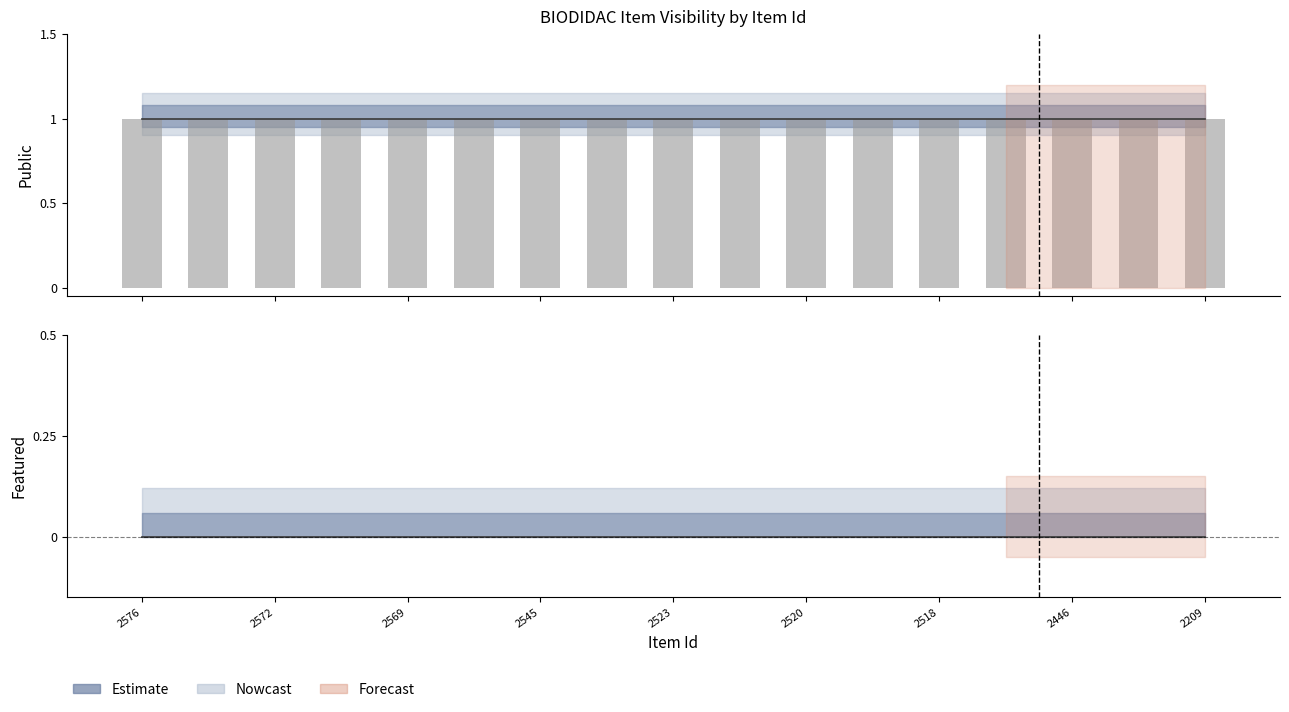

The public series shows 1 at 2520. True or false?

True